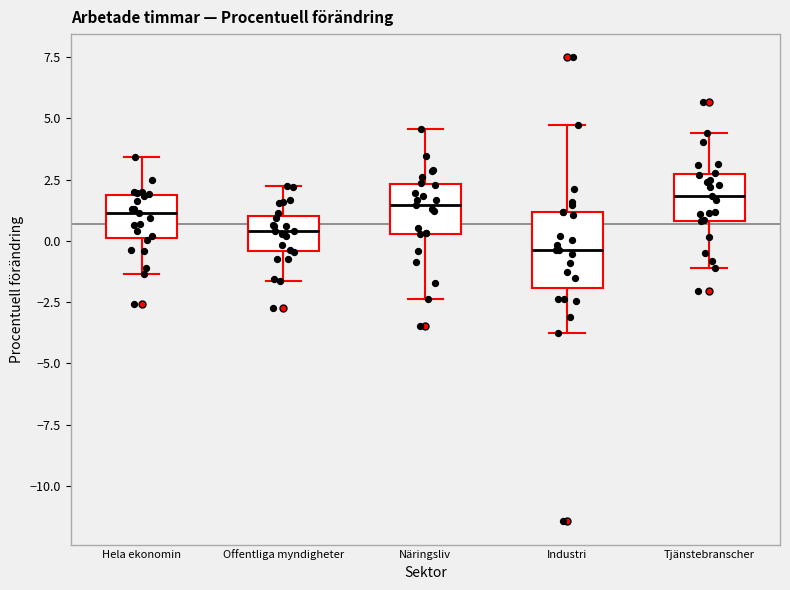

Where is the upper edge of the box for Näringsliv on the y-axis? The values are not printed on the chart, so give them approximately, as read against the axis.

2.5